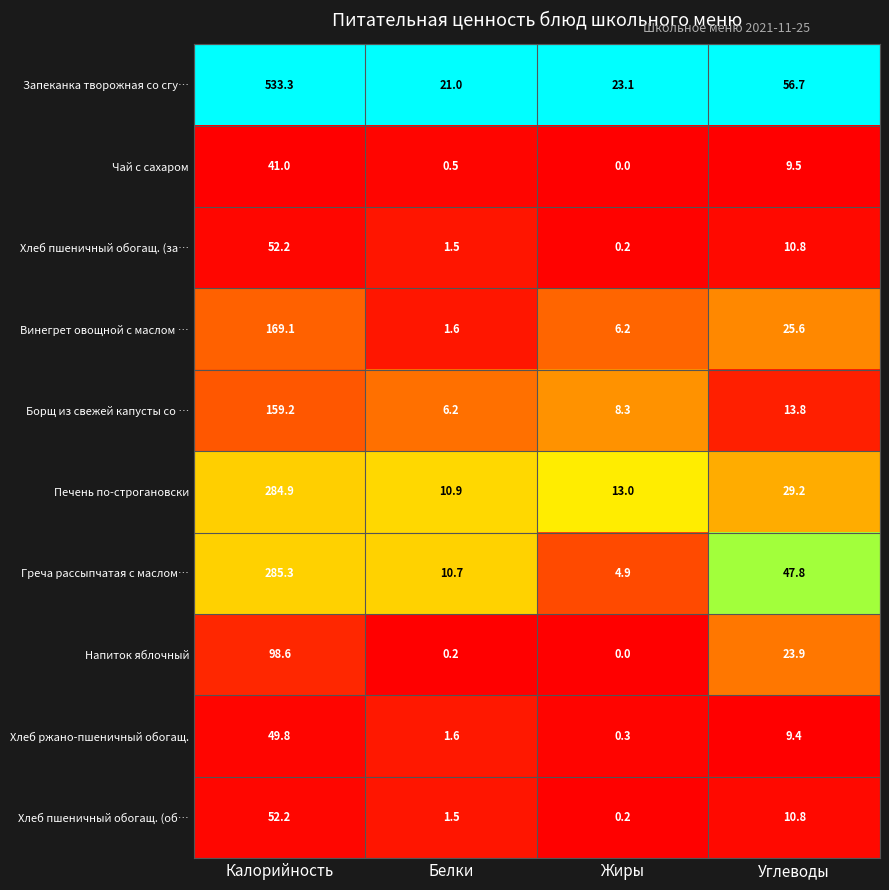

Which category has the lowest value across all series?

Жиры